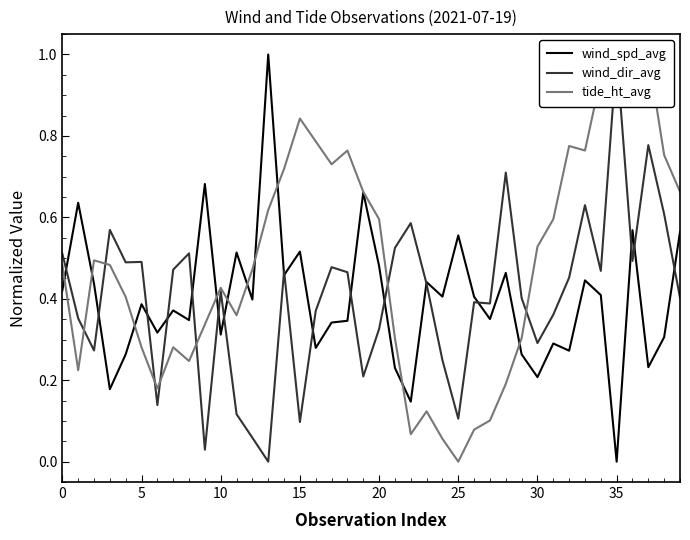

How many wind_spd_avg values are between 0 and 1?

40